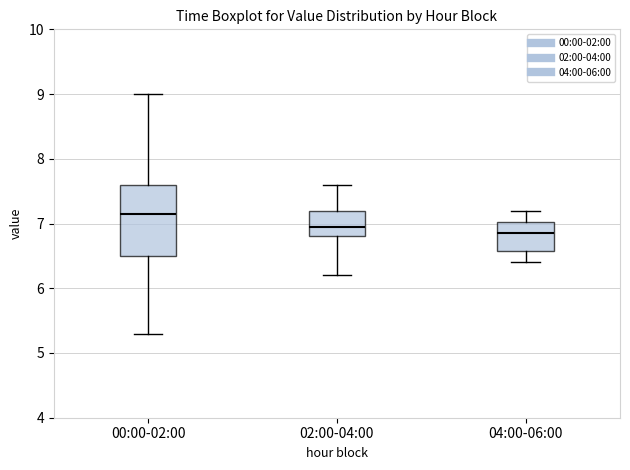

Which box's median line is the lowest?

04:00-06:00